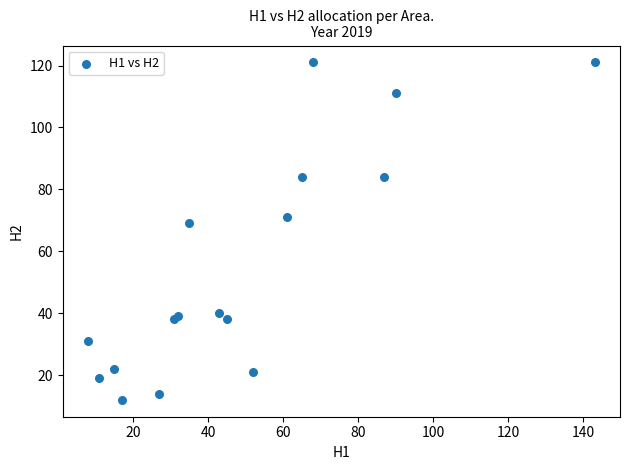

What Y value in the scatter plot is closest to 66?

69